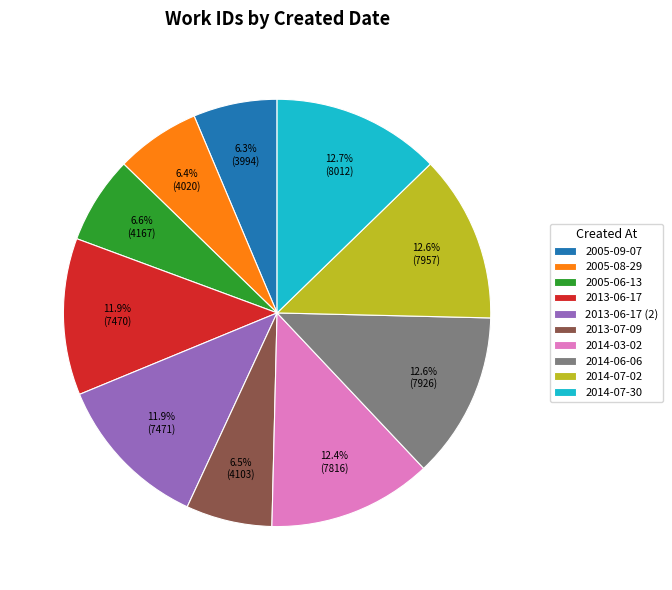

To the nearest percent, what is the difference between the largest and smallest slice percentages?

6%